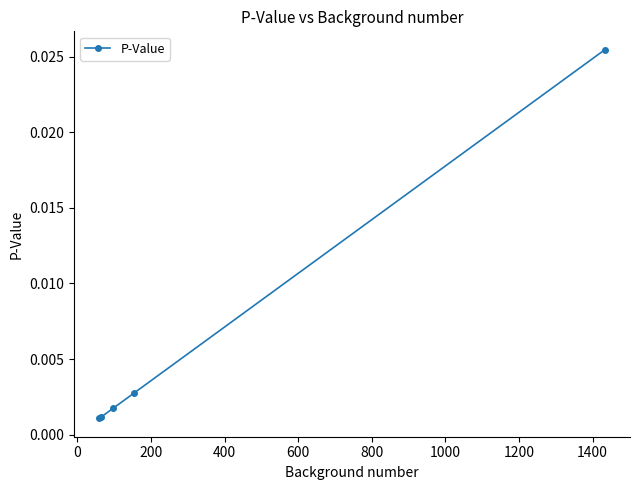

True or false: there are more than 2 points higher than both neighbors.

False